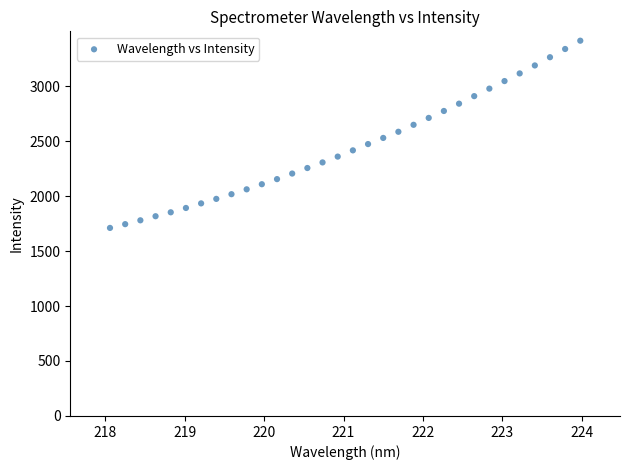

What is the range of X values (max minus min)?

5.9